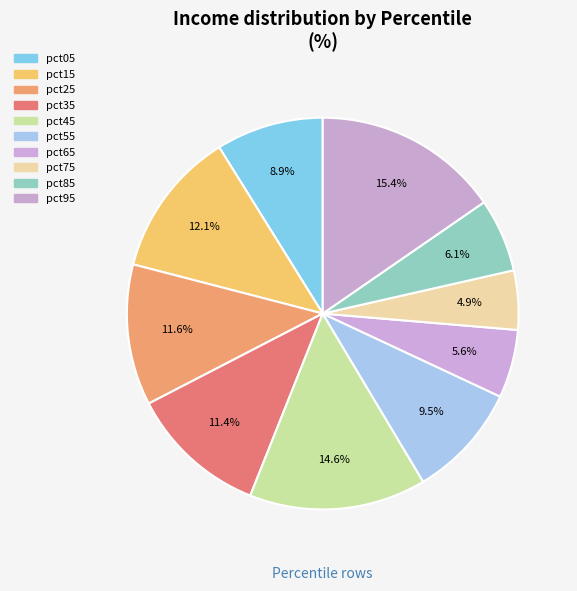

Count the number of slices in the pie.

10